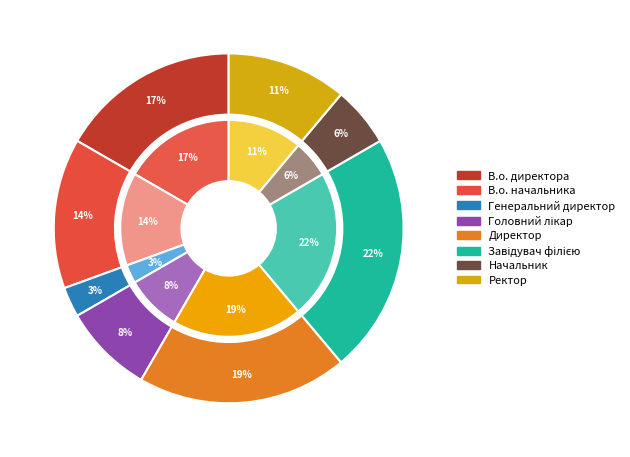

Which category has the smallest portion of the pie?

Генеральний директор